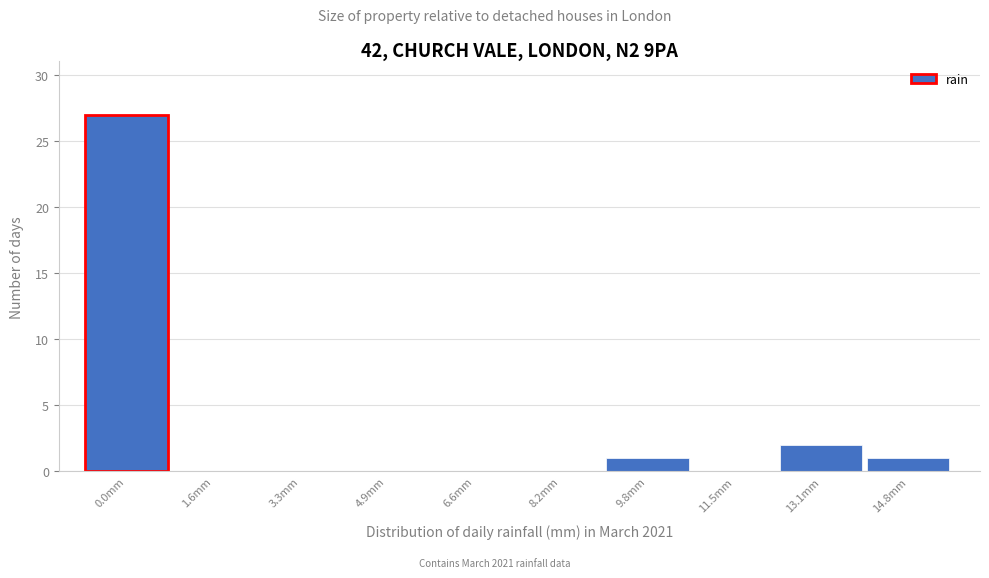

Reading right to left, list all the values displayed in this chart.

14.8mm=1	13.1mm=2	11.5mm=0	9.8mm=1	8.2mm=0	6.6mm=0	4.9mm=0	3.3mm=0	1.6mm=0	0.0mm=27